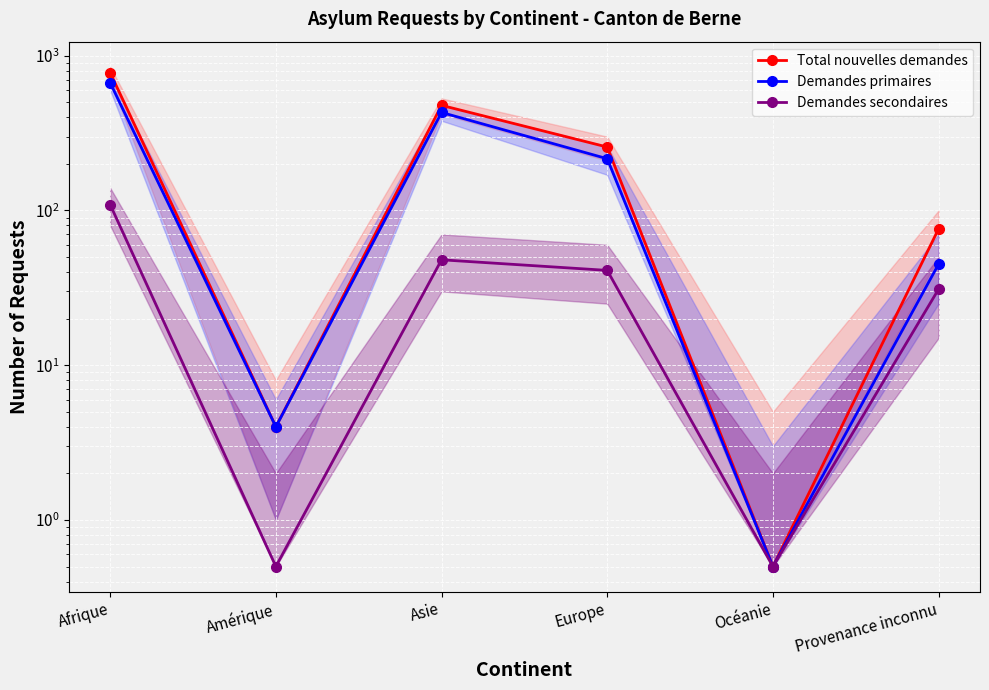

Where is the first local minimum for Demandes primaires?

Amérique